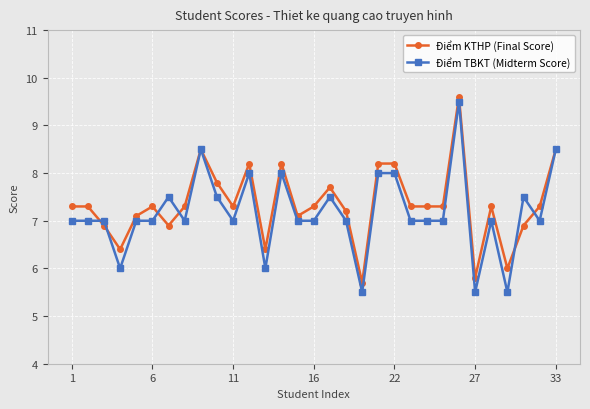

What is the greatest value displayed?

9.6